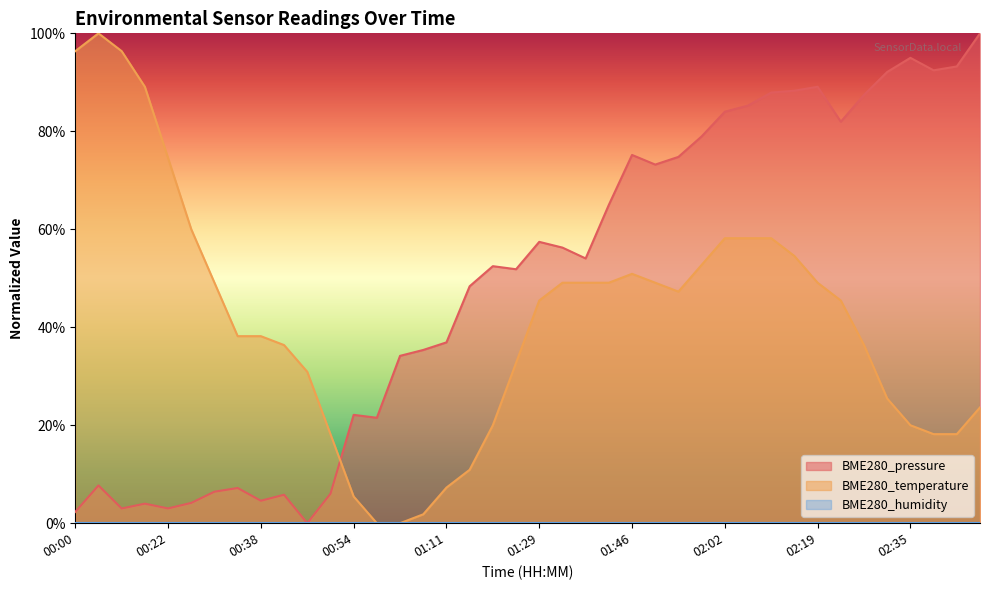

Which has a higher value, 00:42 or 02:23?

02:23